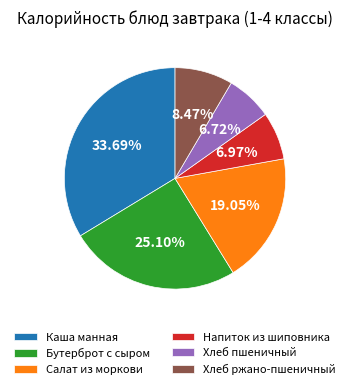

Does Бутерброт с сыром represent more than half of the total?

No